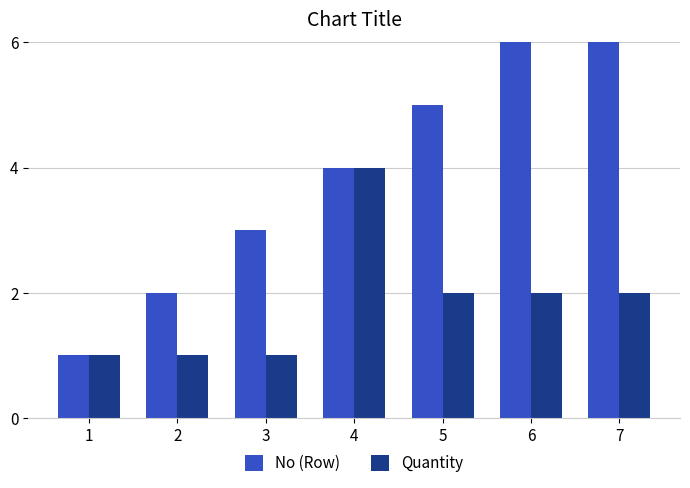

Reading right to left, extract all data points from this chart.

No (Row): 7	6	5	4	3	2	1
Quantity: 2	2	2	4	1	1	1